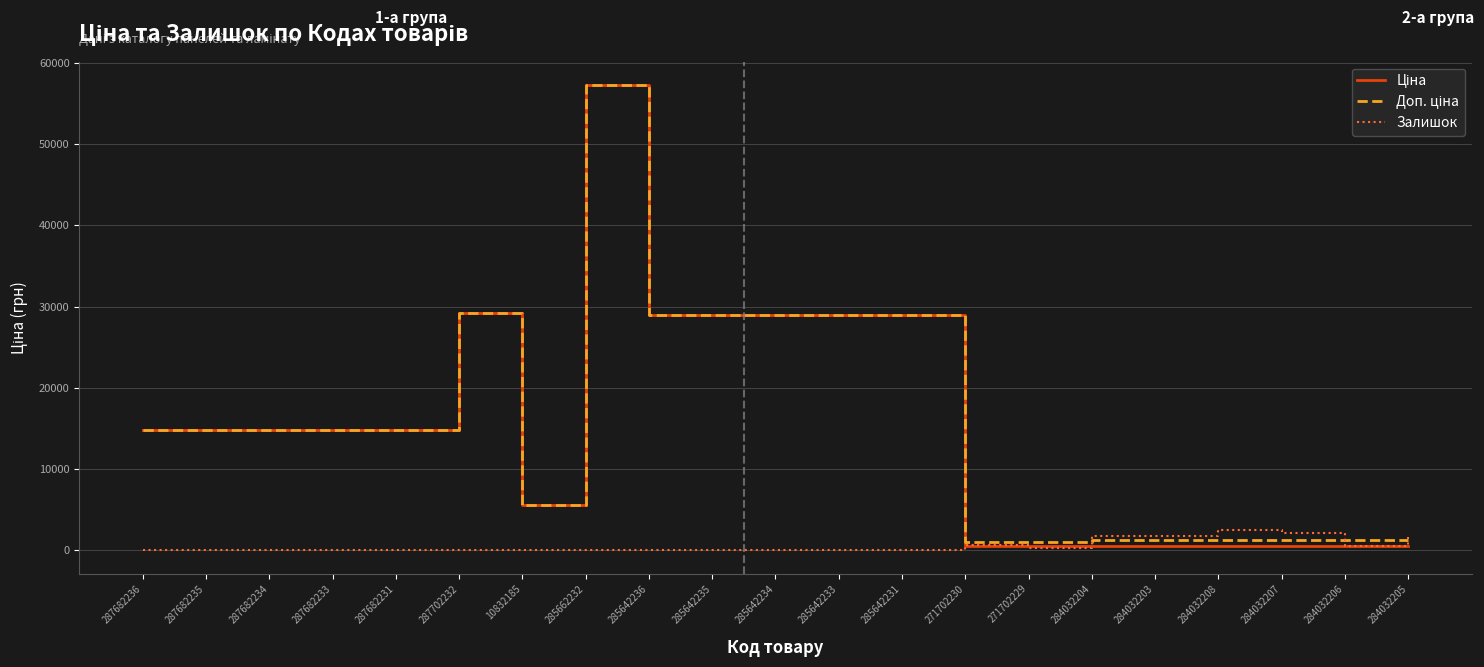

What is the difference between the highest and lowest values at 287682235?

14817.6